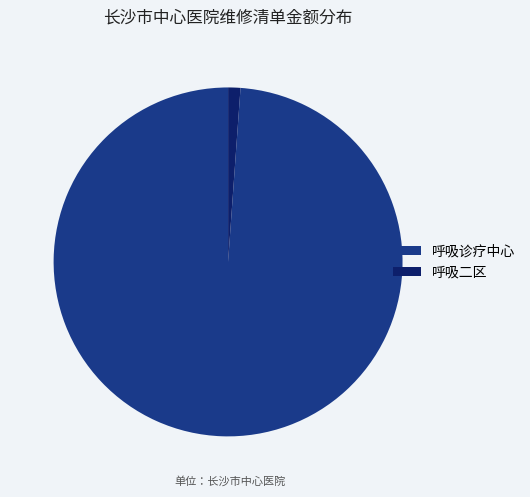

Does 呼吸诊疗中心 represent more than half of the total?

Yes